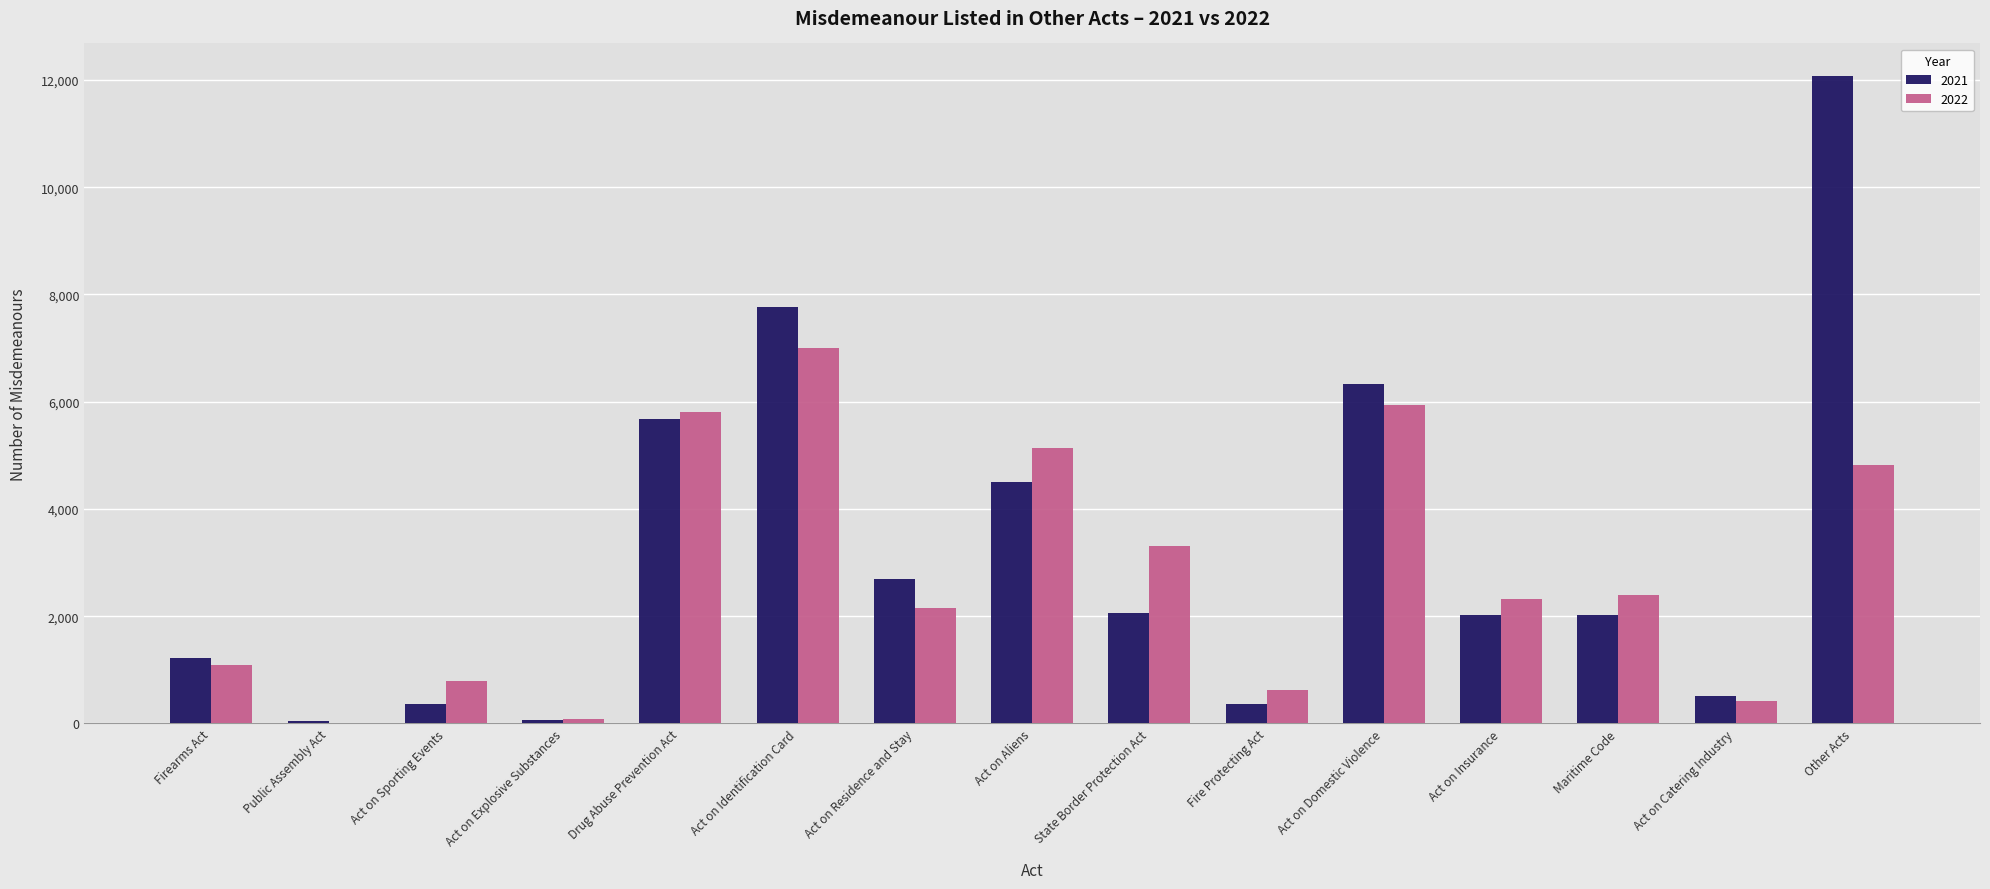

What is the total value across all series at Act on Identification Card?

14758